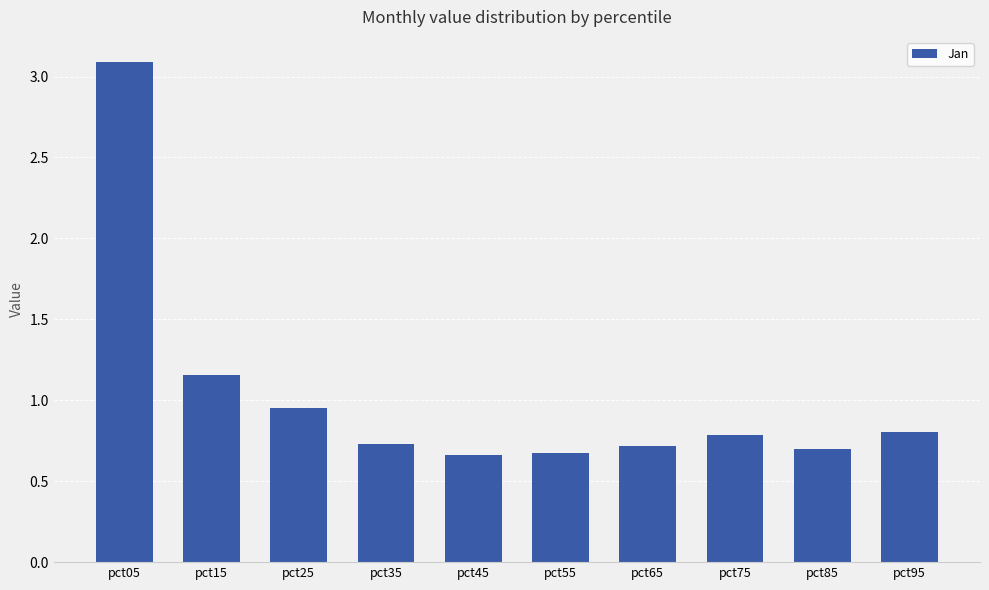

Which category has the highest value across all series?

pct05